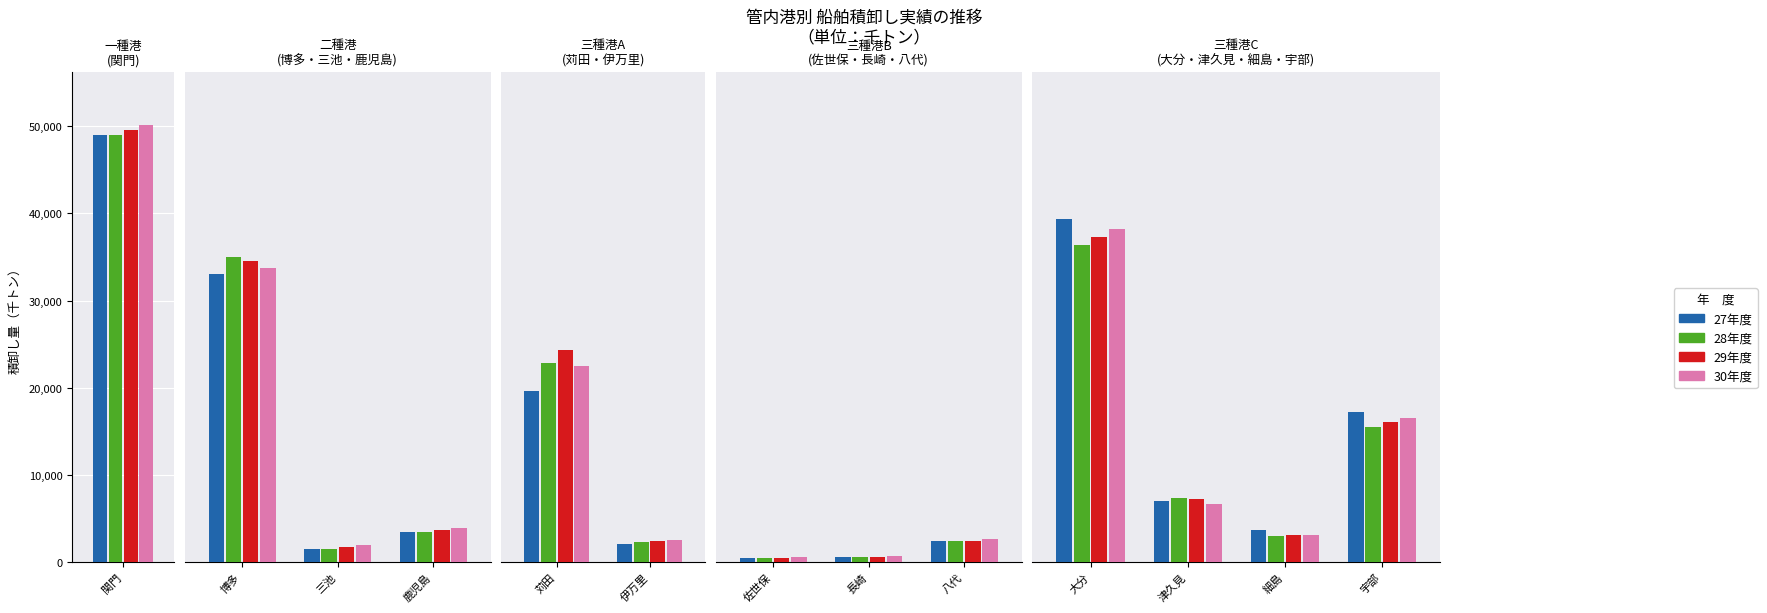

True or false: 29年度 has a value of 346 at 長崎.

False